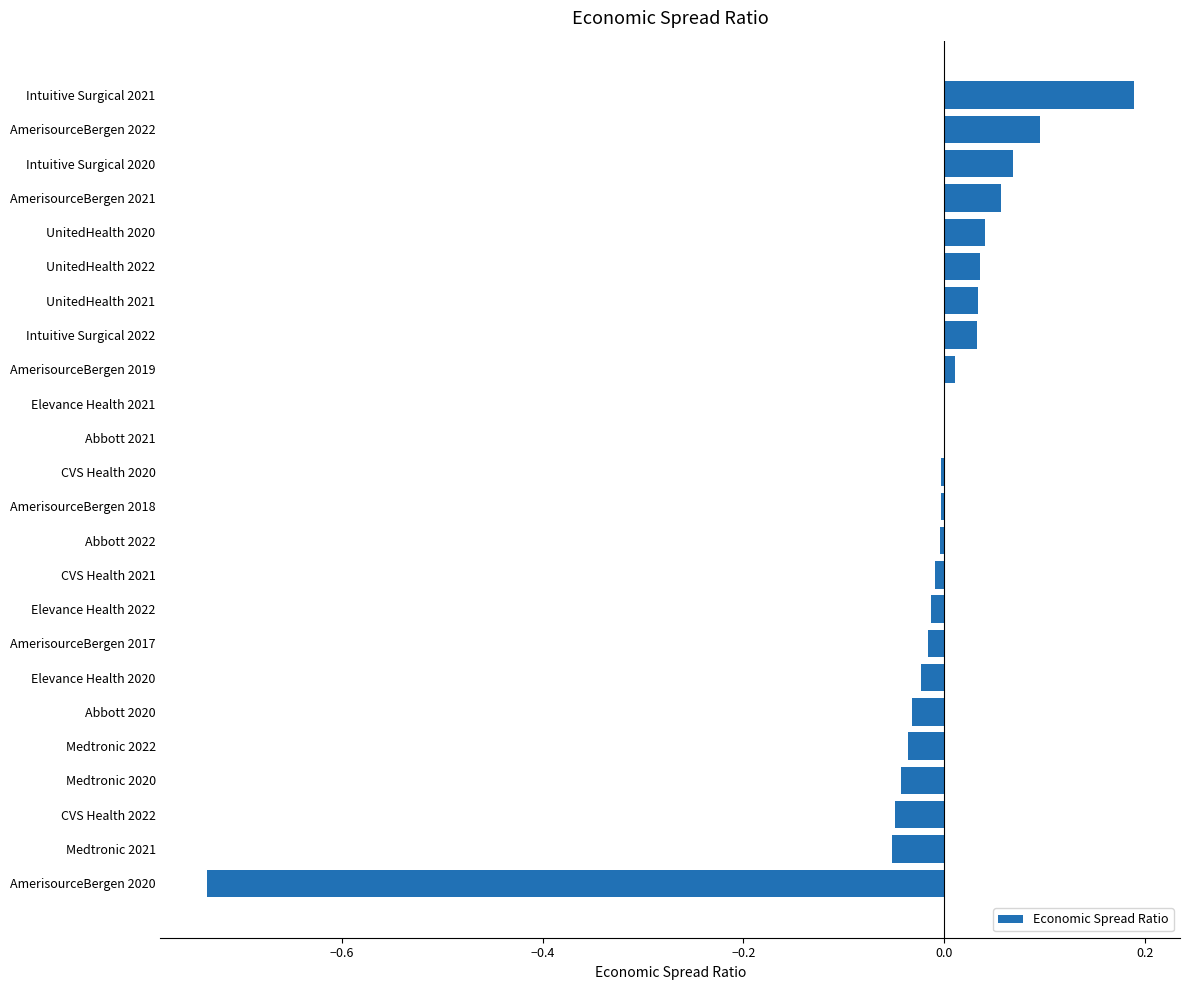

How many series are shown in this chart?

1